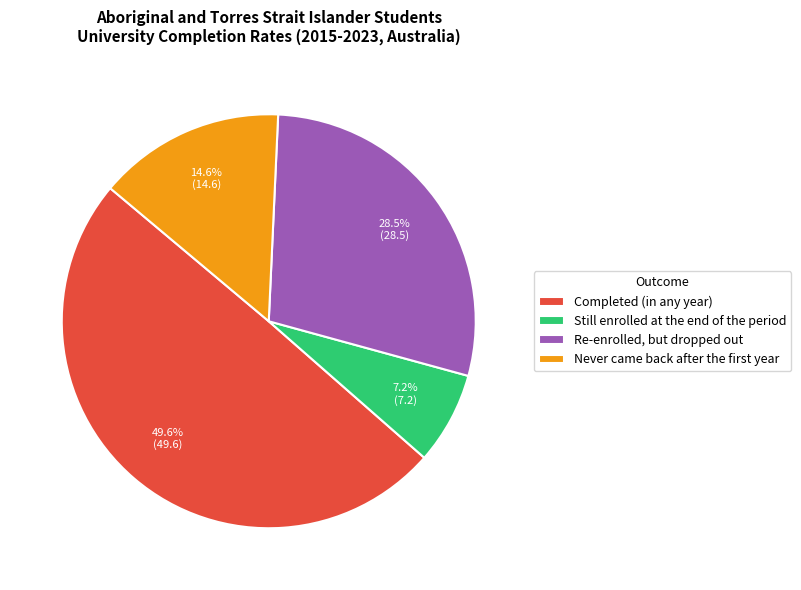

To the nearest percent, what is the difference between the largest and smallest slice percentages?

42%